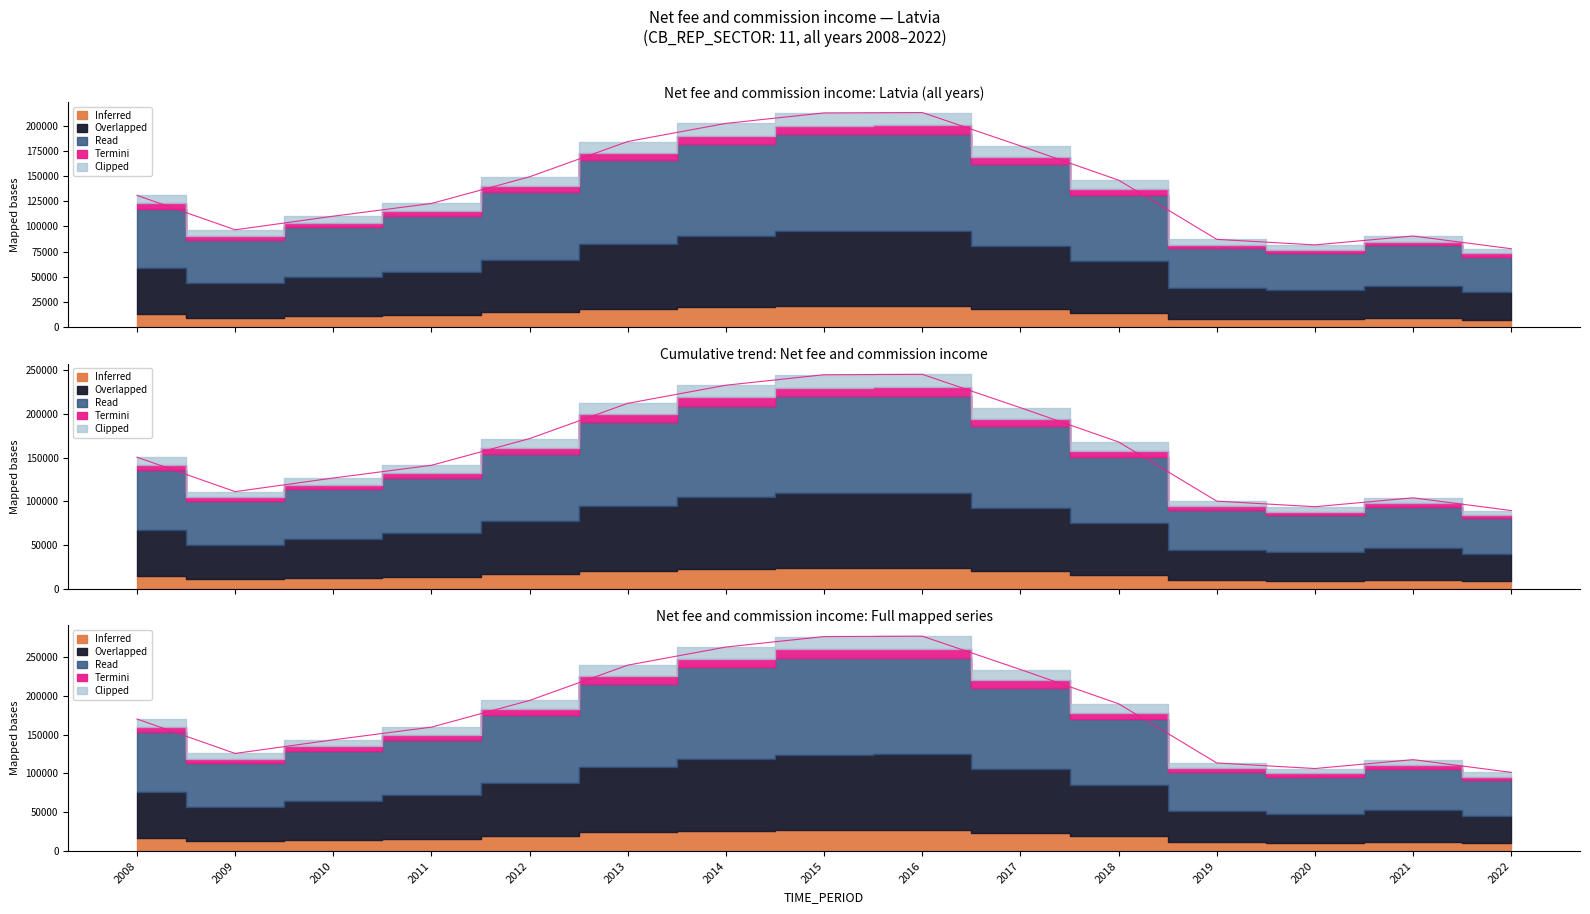

How many lines are shown in the chart?

1